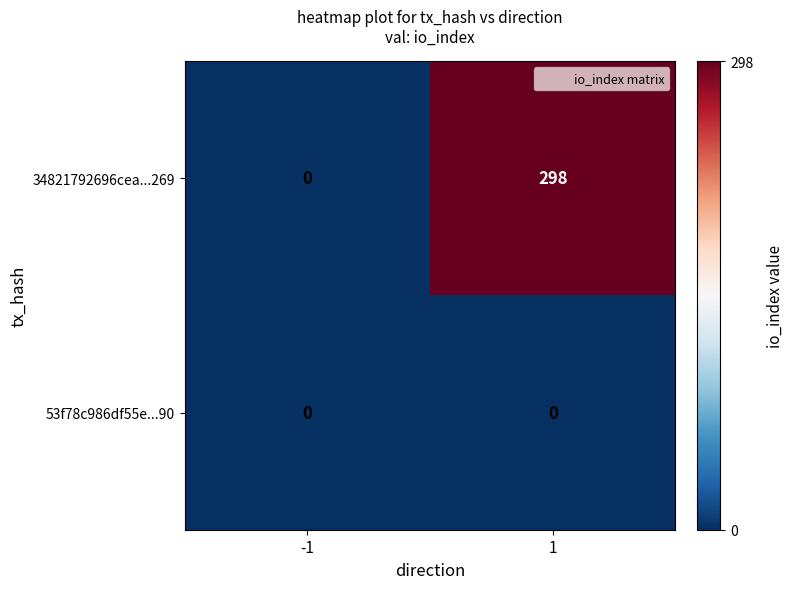

Which series has the largest total across all categories?

34821792696cea...269